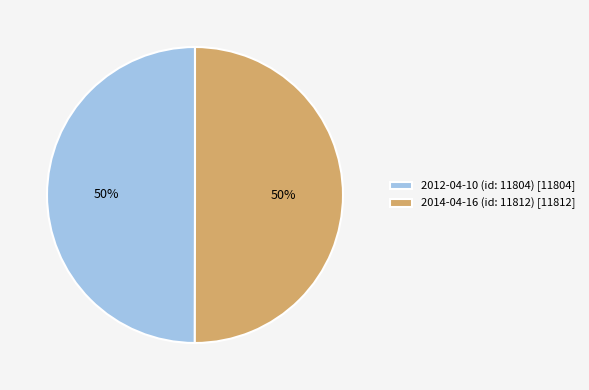

What percentage is the 2012-04-10 (id: 11804) [11804] slice, to the nearest percent?

50%